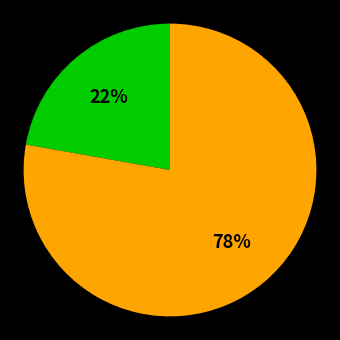

To the nearest percent, what is the difference between the largest and smallest slice percentages?

56%